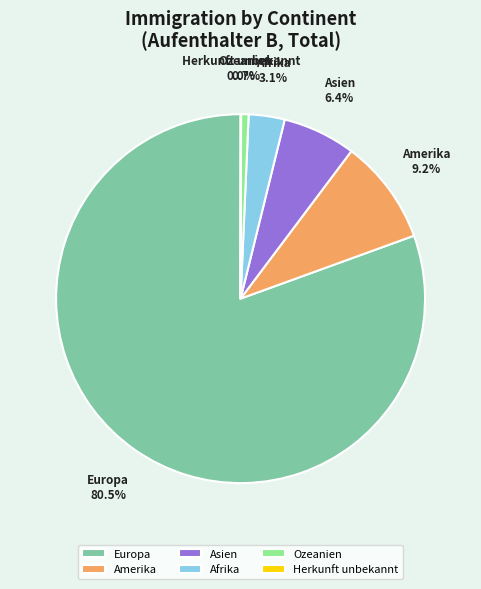

Which category has the biggest portion of the pie?

Europa